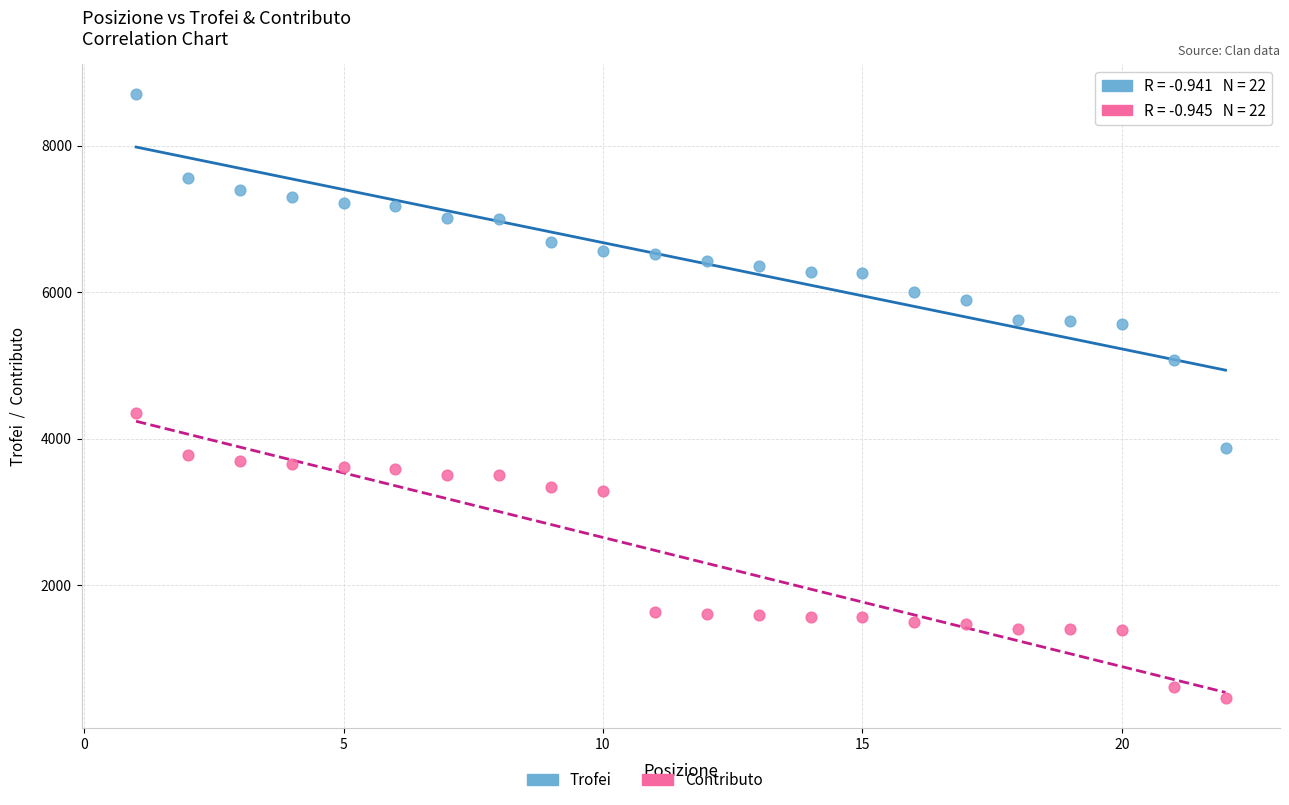

Which series reaches the minimum Y coordinate?

Contributo